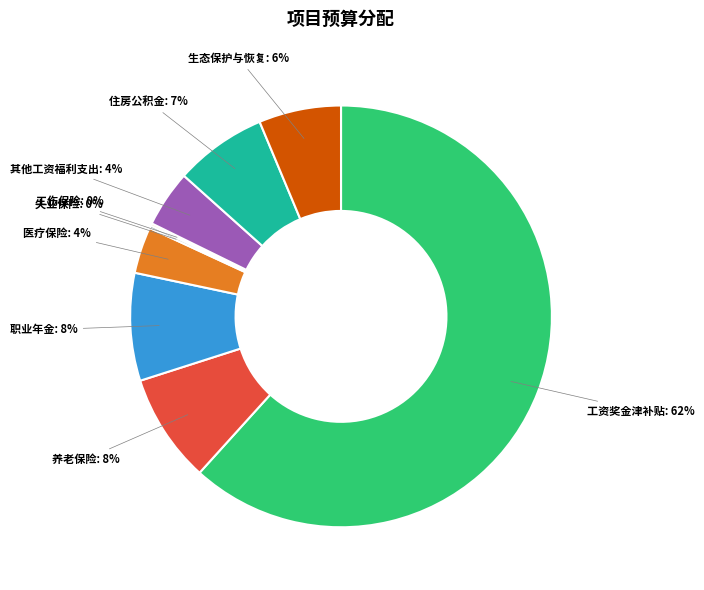

To the nearest percent, what portion does 住房公积金 represent?

7%